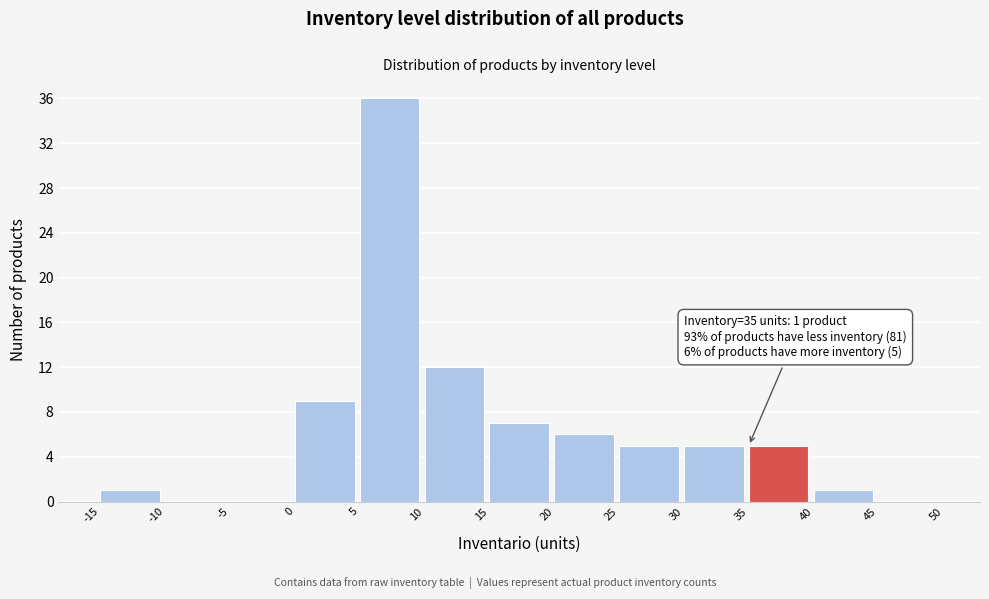

Which range on the x-axis has the tallest bar?

5 to 10